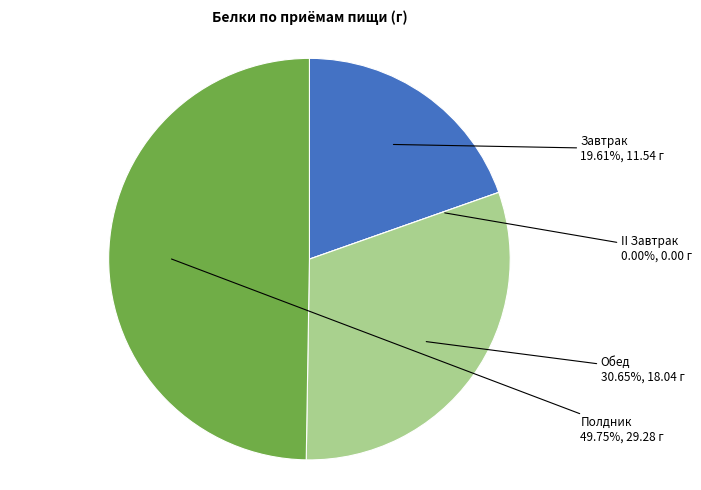

To the nearest percent, what is the combined percentage of Полдник and Обед?

80%